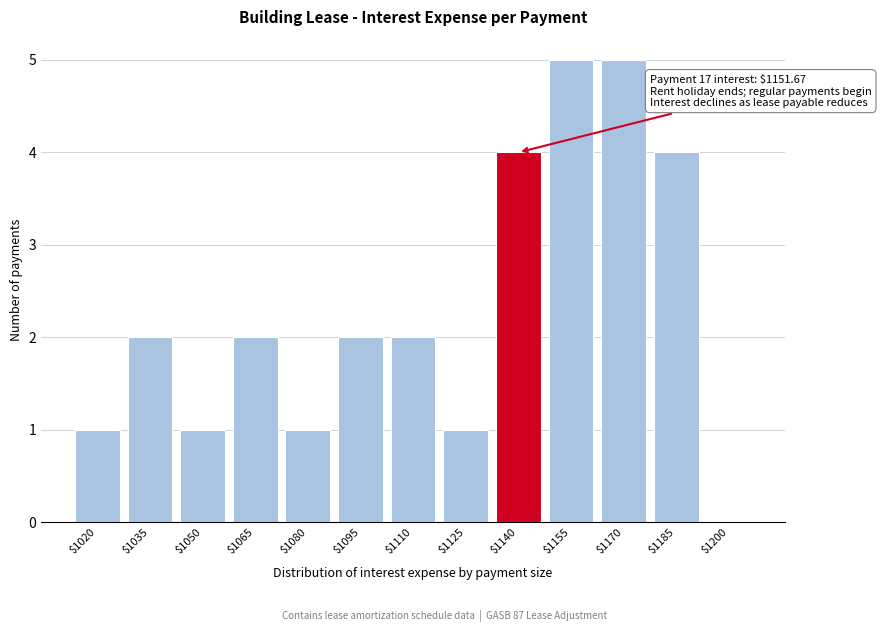

What is the maximum value shown in the chart?

5